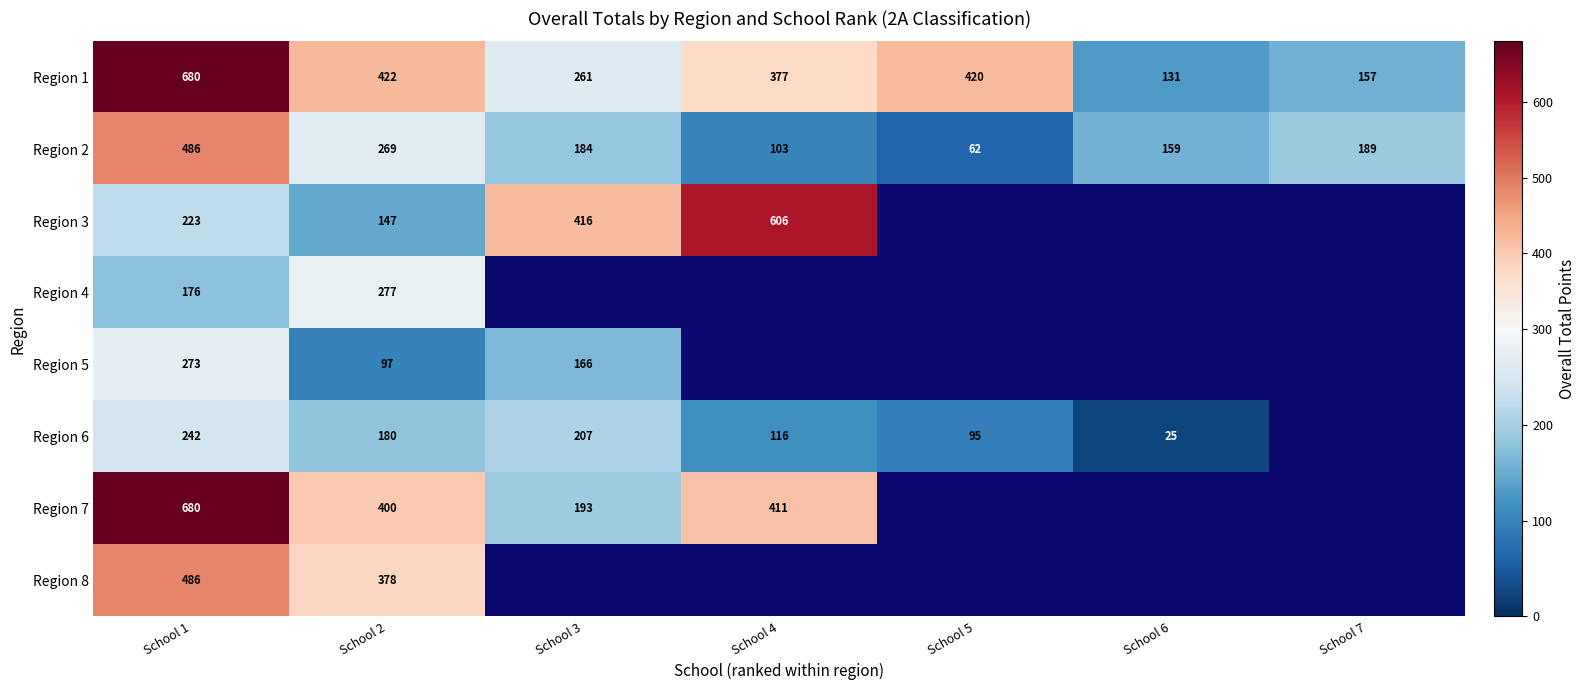

At School 2, list the series in order from largest to smallest.

Region 1, Region 7, Region 8, Region 4, Region 2, Region 6, Region 3, Region 5